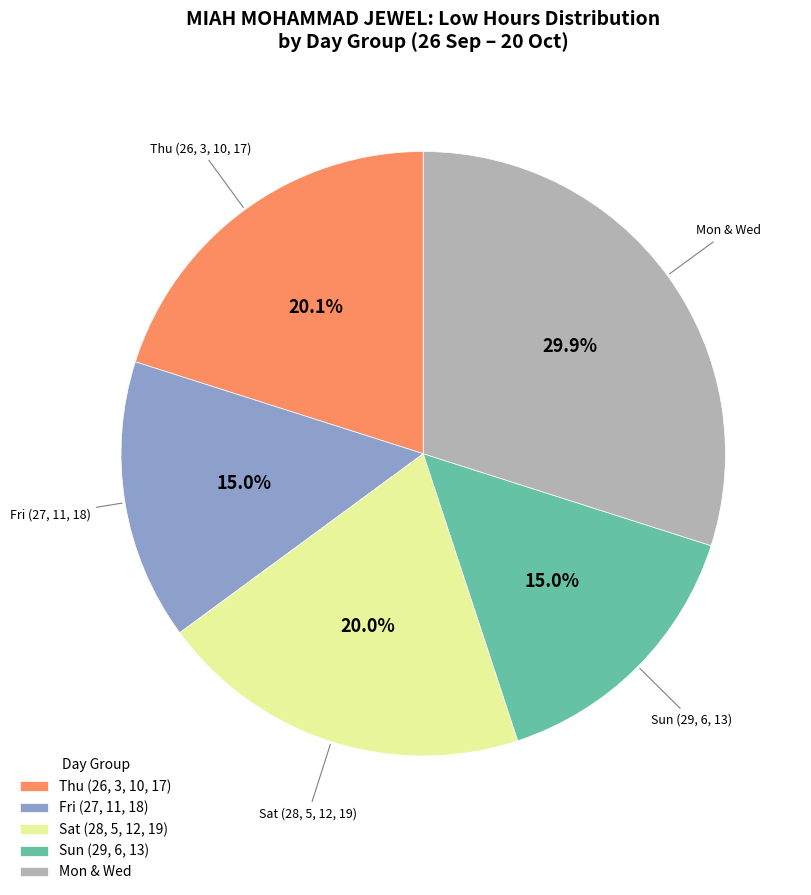

How many segments does this pie chart have?

5